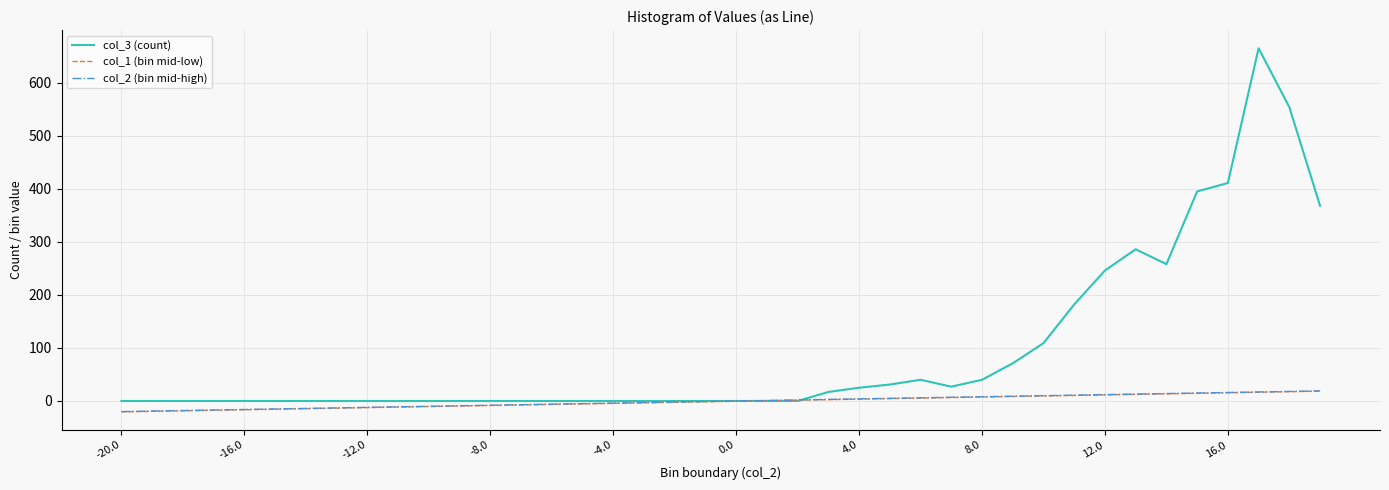

What is the greatest value displayed?

665.0